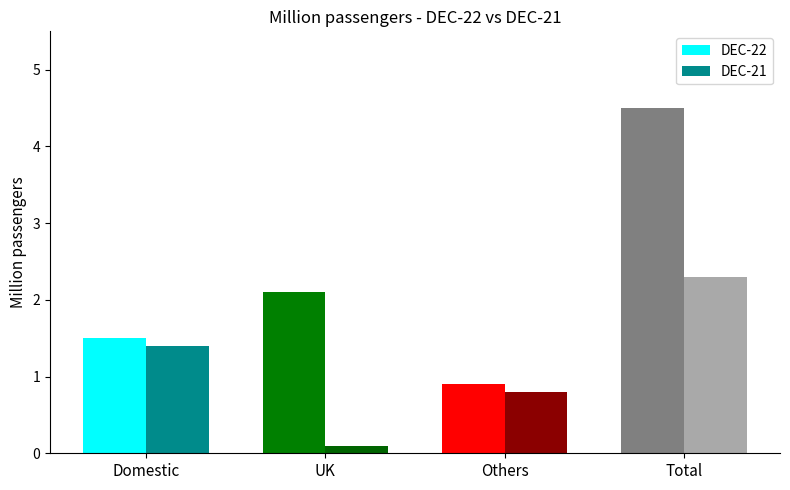

Reading left to right, transcribe all the data shown in this chart.

DEC-22: Domestic=1.5	UK=2.1	Others=0.9	Total=4.5
DEC-21: Domestic=1.4	UK=0.1	Others=0.8	Total=2.3